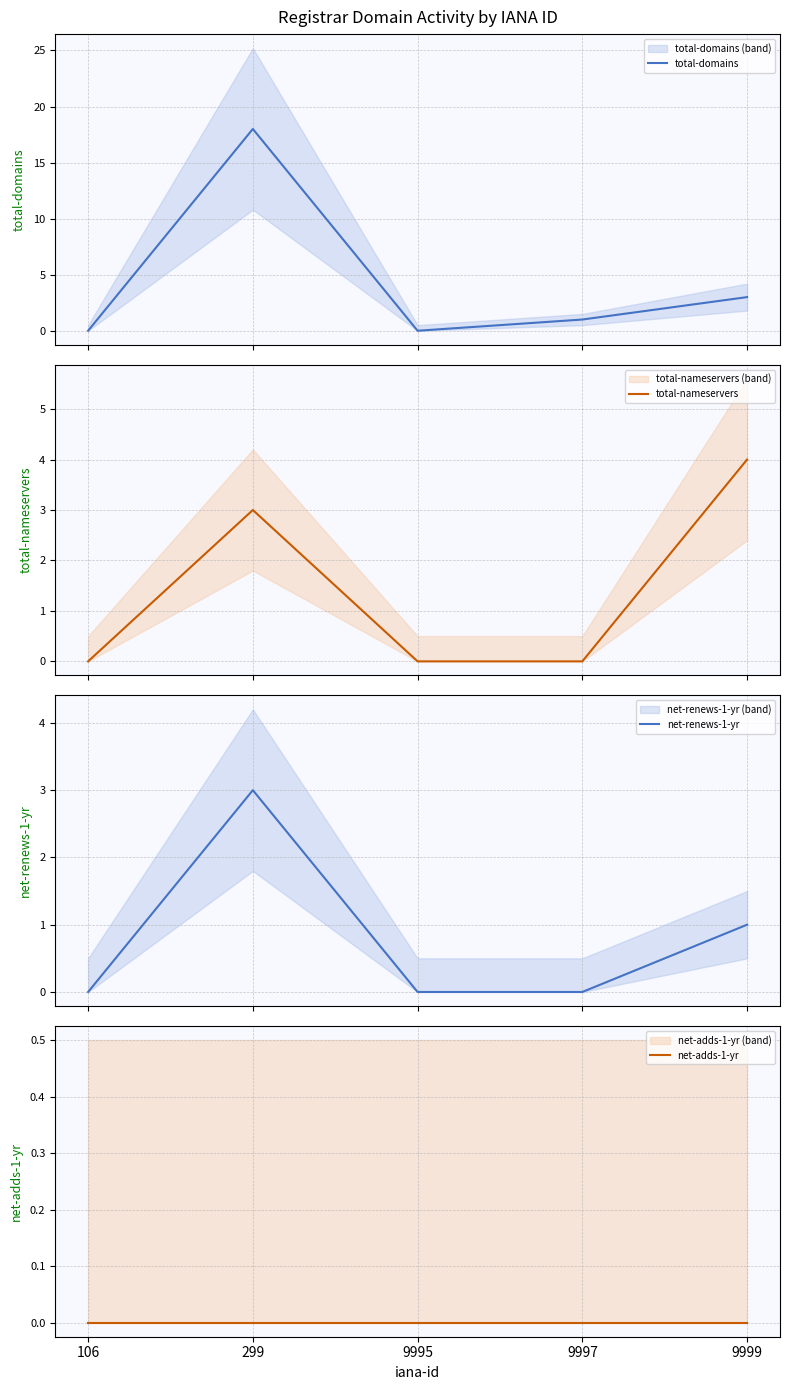

At which category does the chart reach its minimum across all series?

106